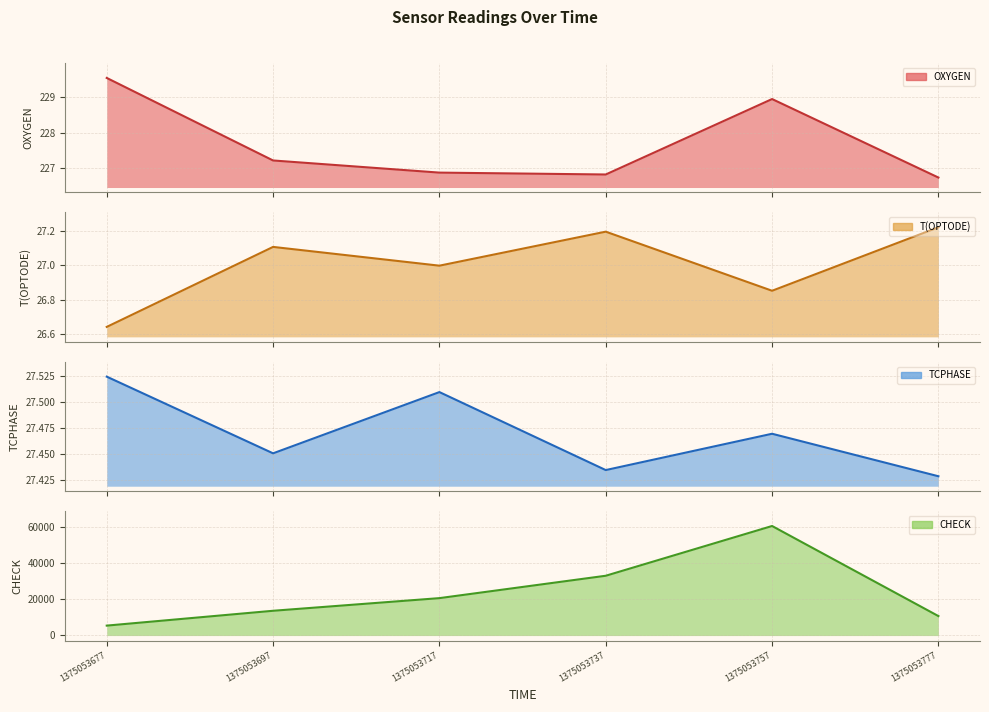

True or false: T(OPTODE) line has more than 0 points higher than both neighbors.

True